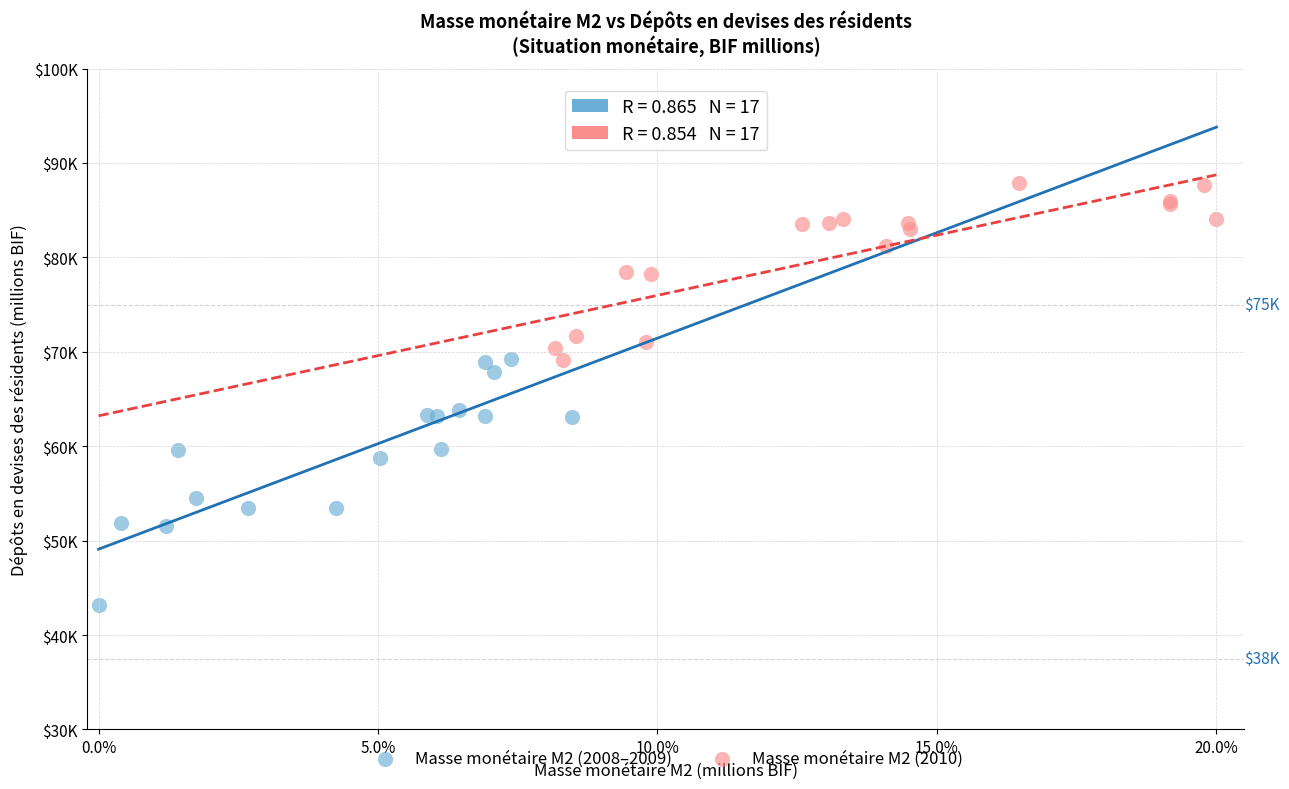

What are all the series names shown in the legend?

Masse monétaire M2 (2008–2009), Masse monétaire M2 (2010)